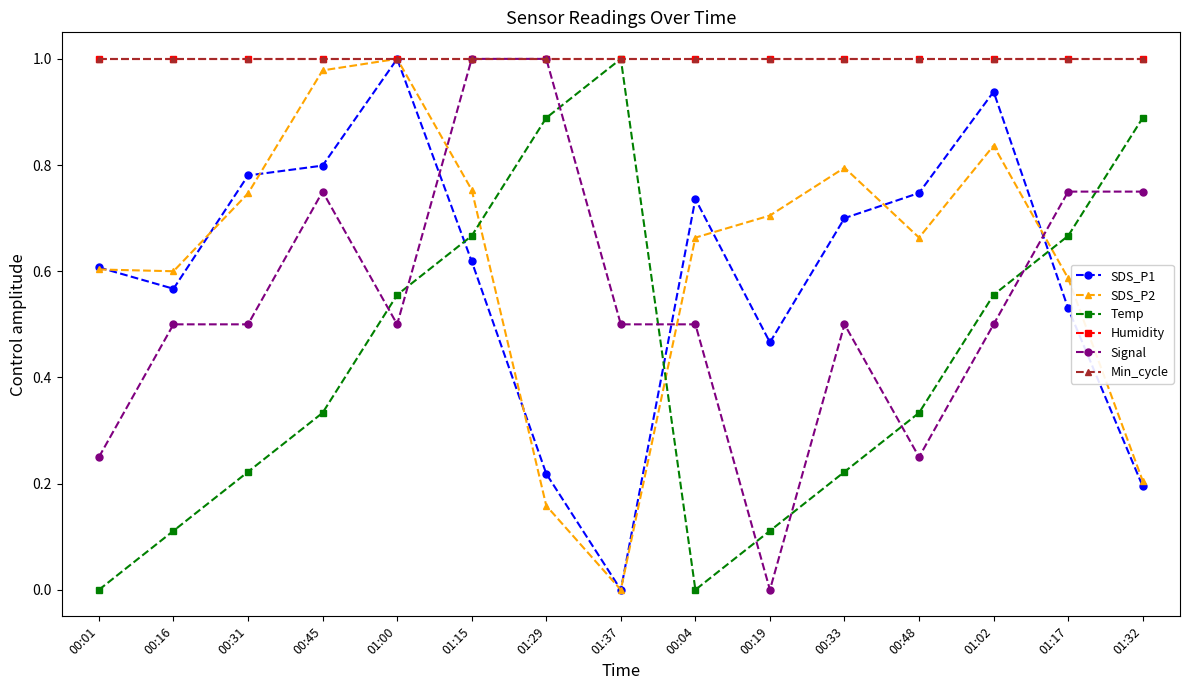

In Temp, how many points are higher than both neighbors (excluding endpoints)?

1